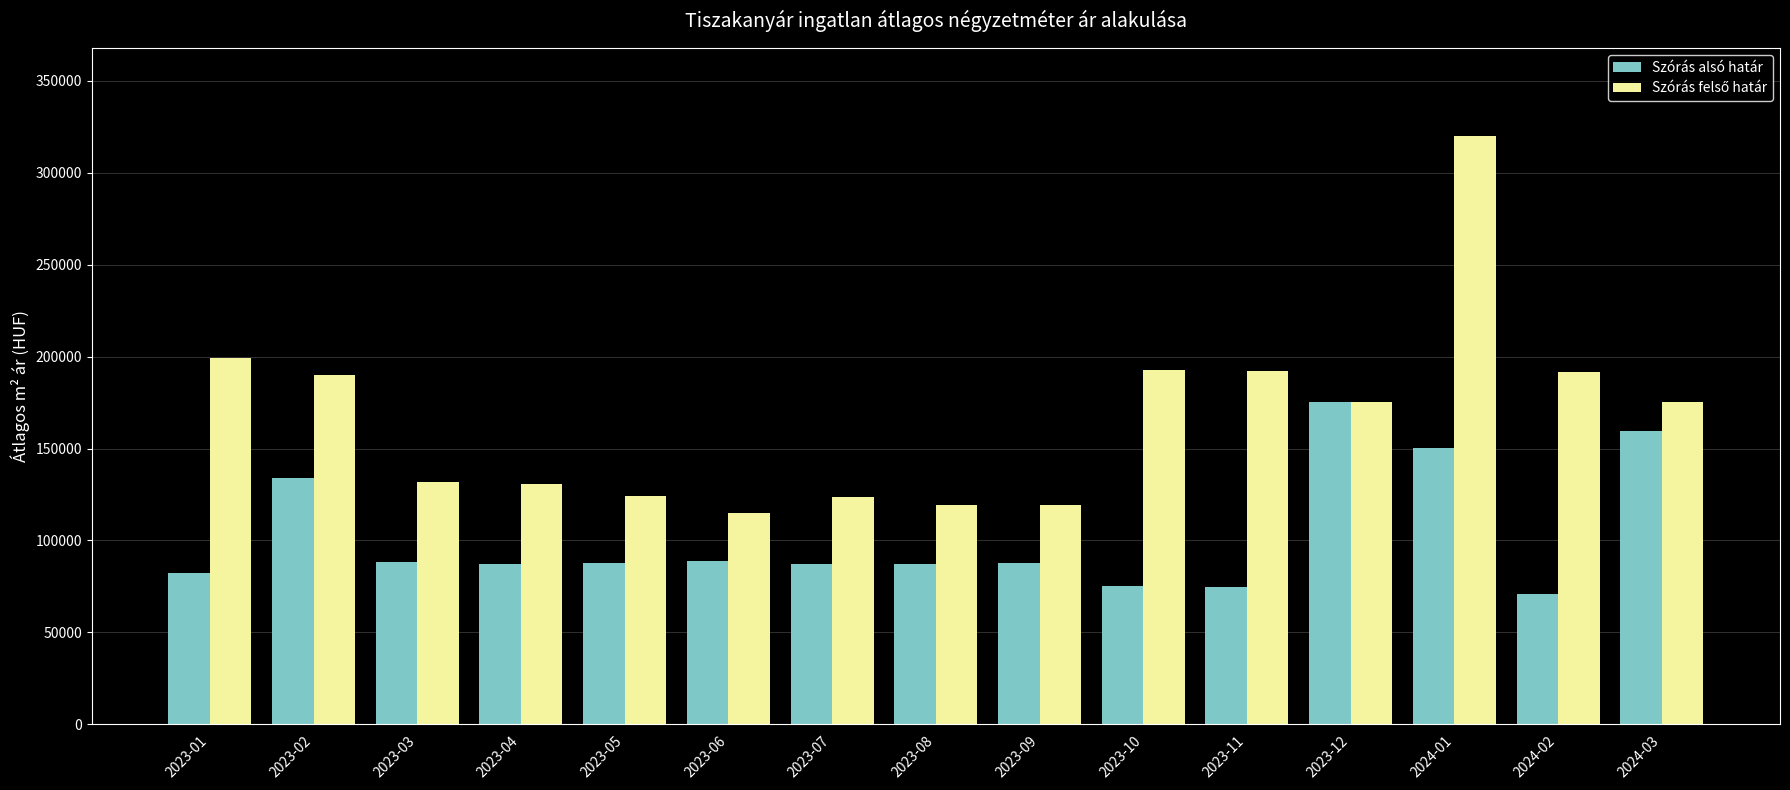

What is the total value across all series at 2024-02?

262474